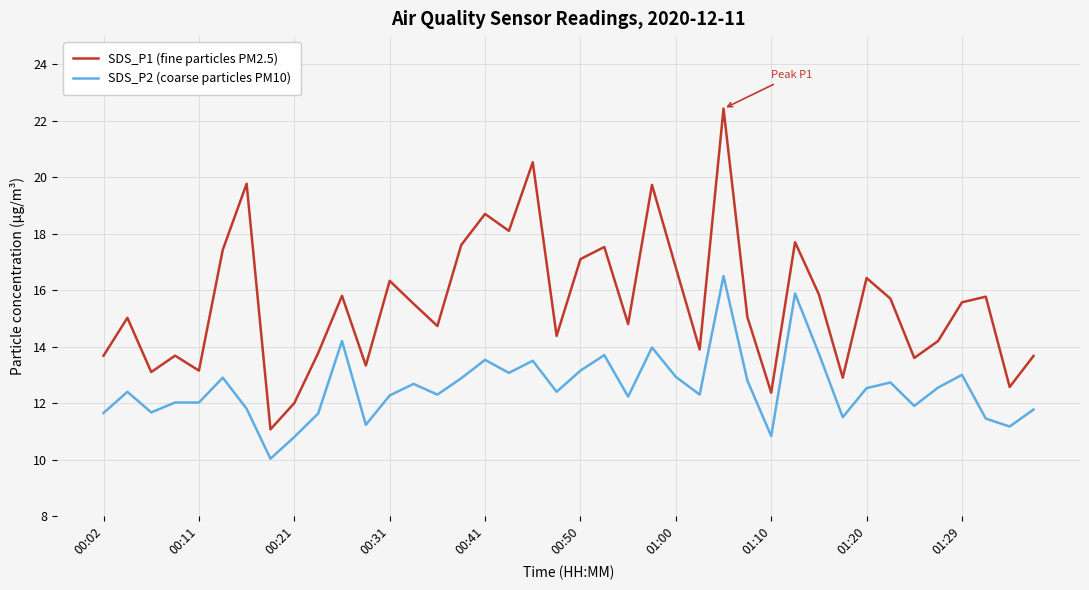

How many lines are shown in the chart?

2